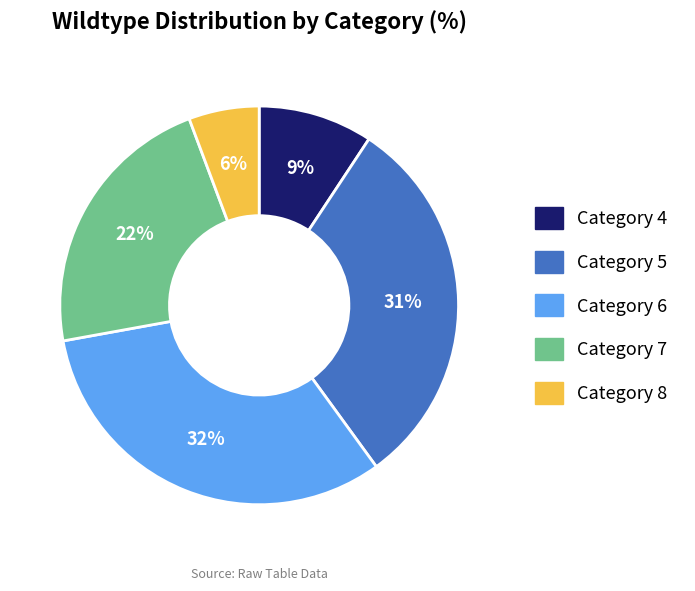

Is there any slice that represents more than half of the pie?

No